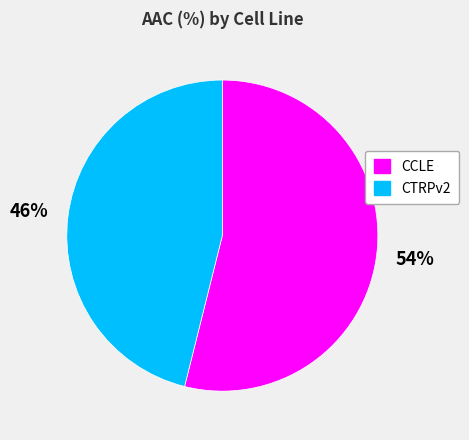

How many segments does this pie chart have?

2